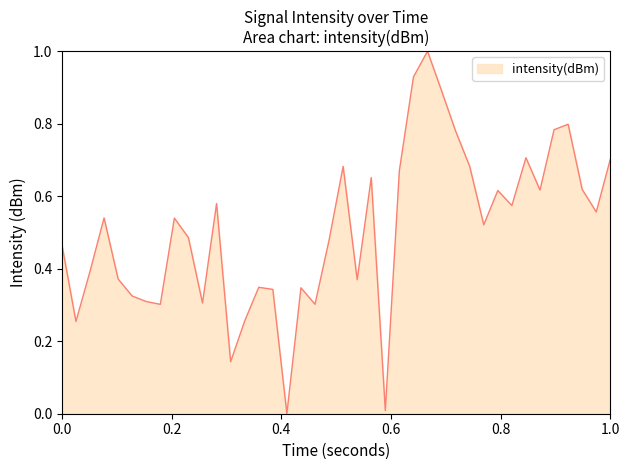

What is the maximum value shown in the chart?

1.0